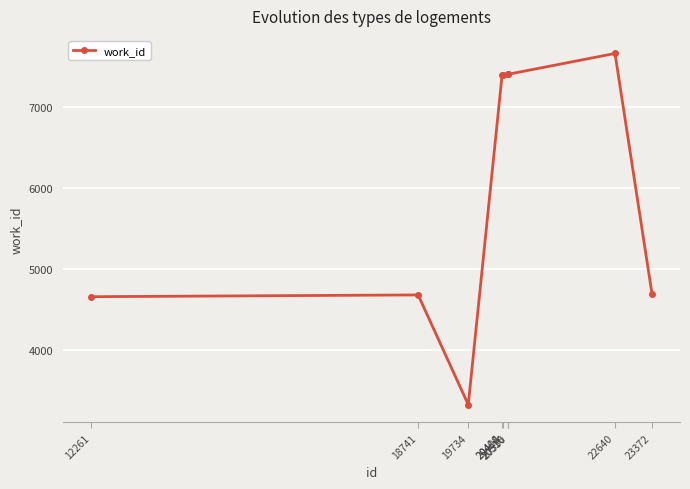

The chart shows a value of 4663 at 12261. True or false?

True